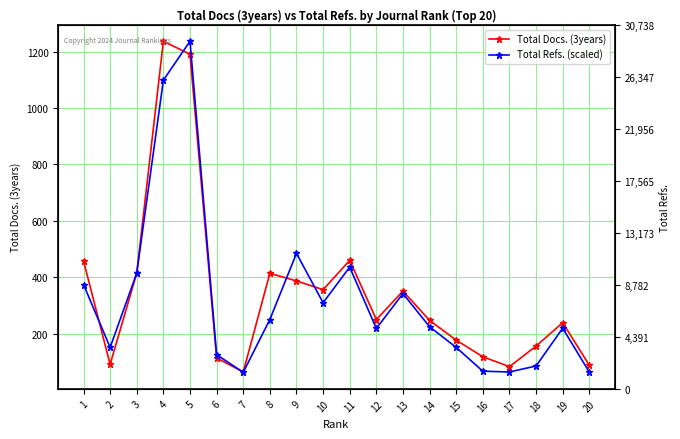

True or false: Total Refs. (scaled) has a value of 151.2 at 15.

True